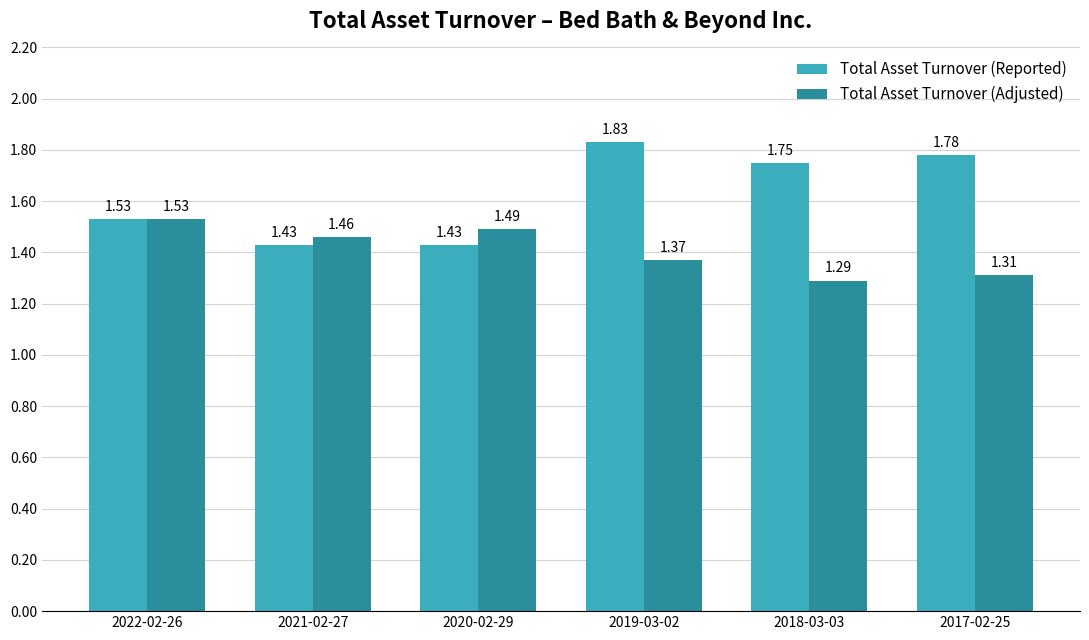

Is it true that Total Asset Turnover (Adjusted) equals 0.5 at 2019-03-02?

False